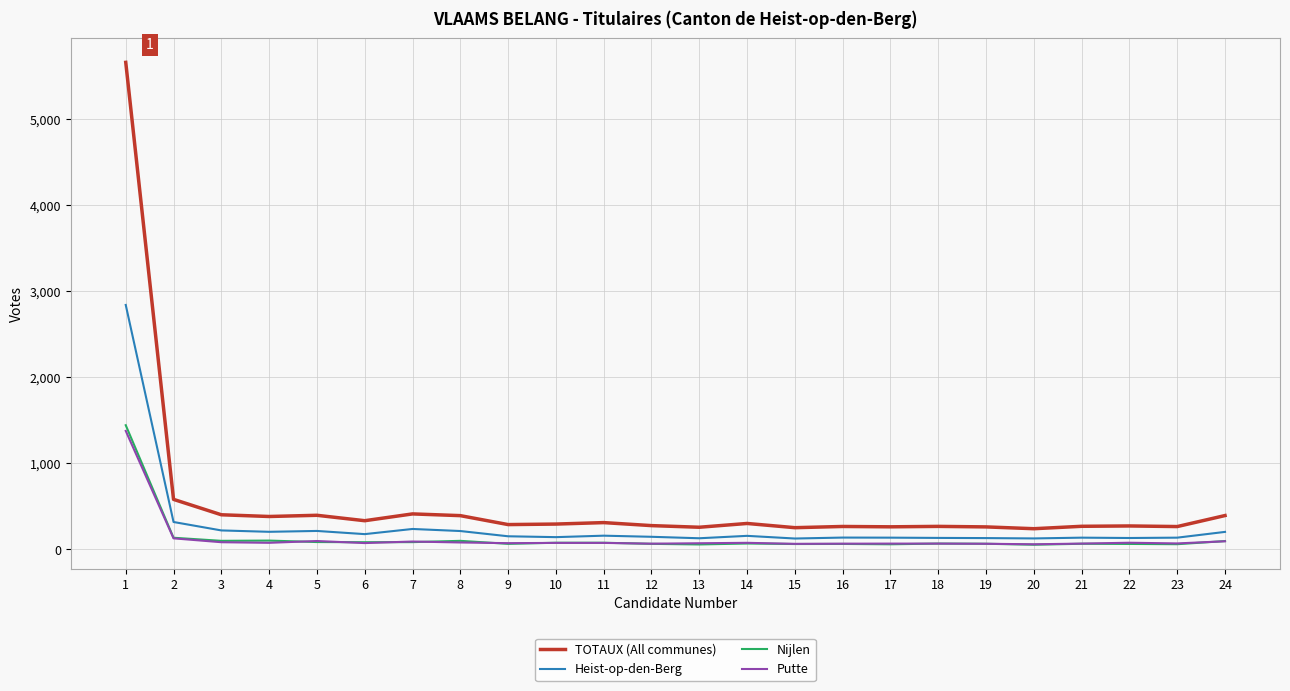

Is this an area chart (filled region under the line)?

No